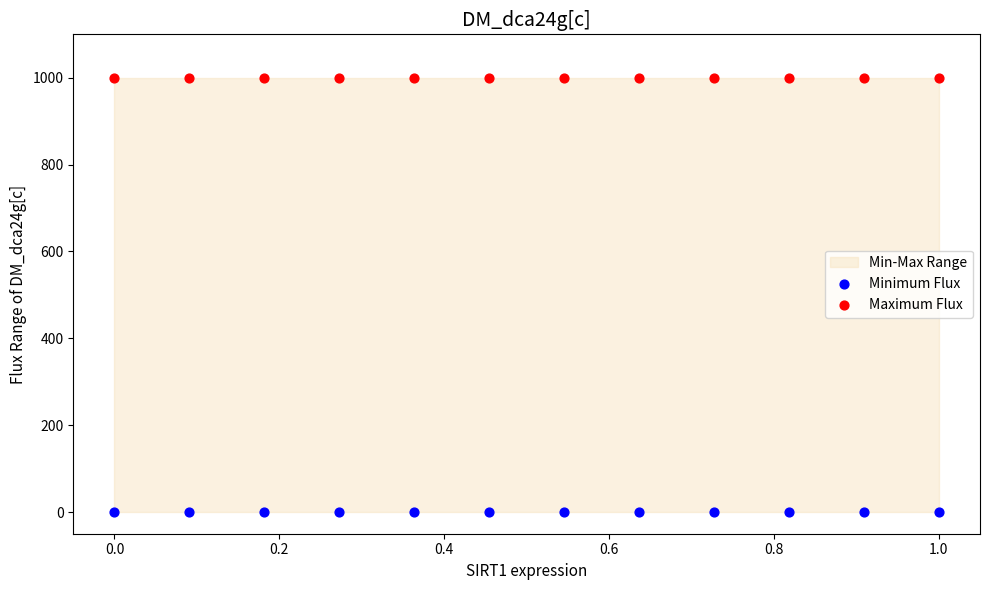

Which series has the largest Y range (max minus min)?

Minimum Flux